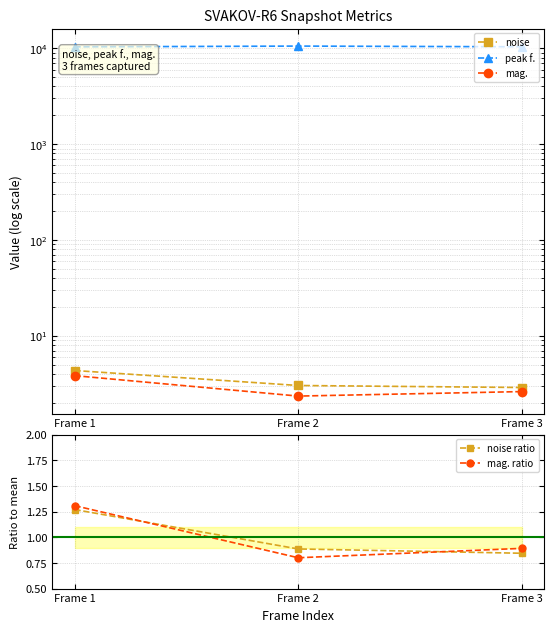

Does the chart have visible grid lines?

Yes